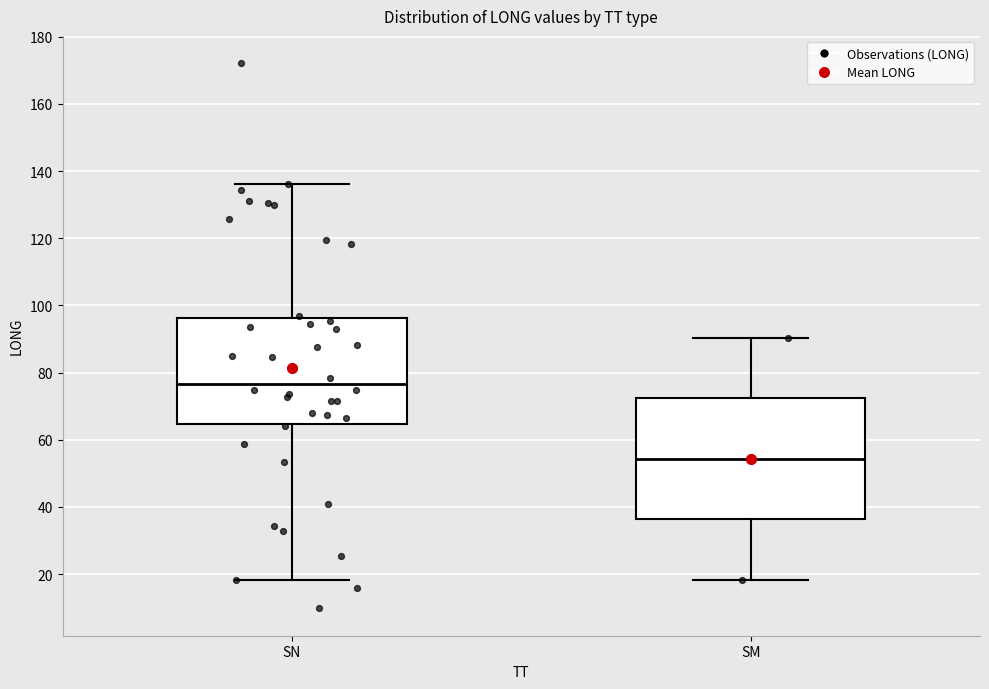

Reading left to right, read every box against the y-axis: the position of its median line, the range the box covers, and the ends of its whiskers. The values are not printed on the chart, so give them approximately, as read against the axis.

SN: median 76, box 64 to 96, whiskers 18 to 136
SM: median 54, box 36 to 72, whiskers 18 to 90